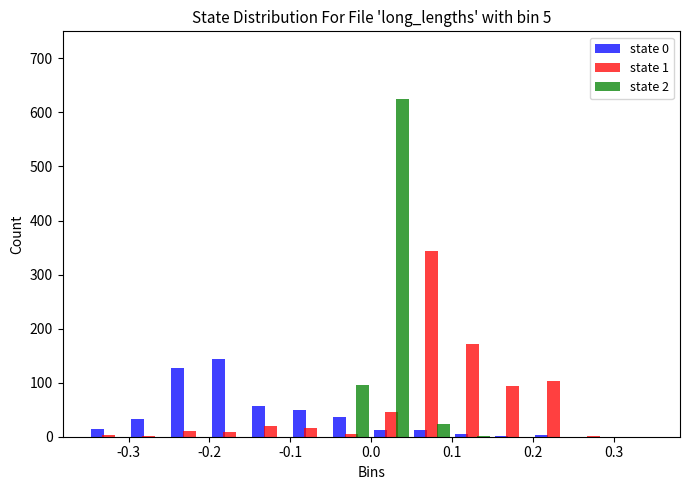

In the state 2 series, which range on the x-axis has the tallest bar?

0.00 to 0.05